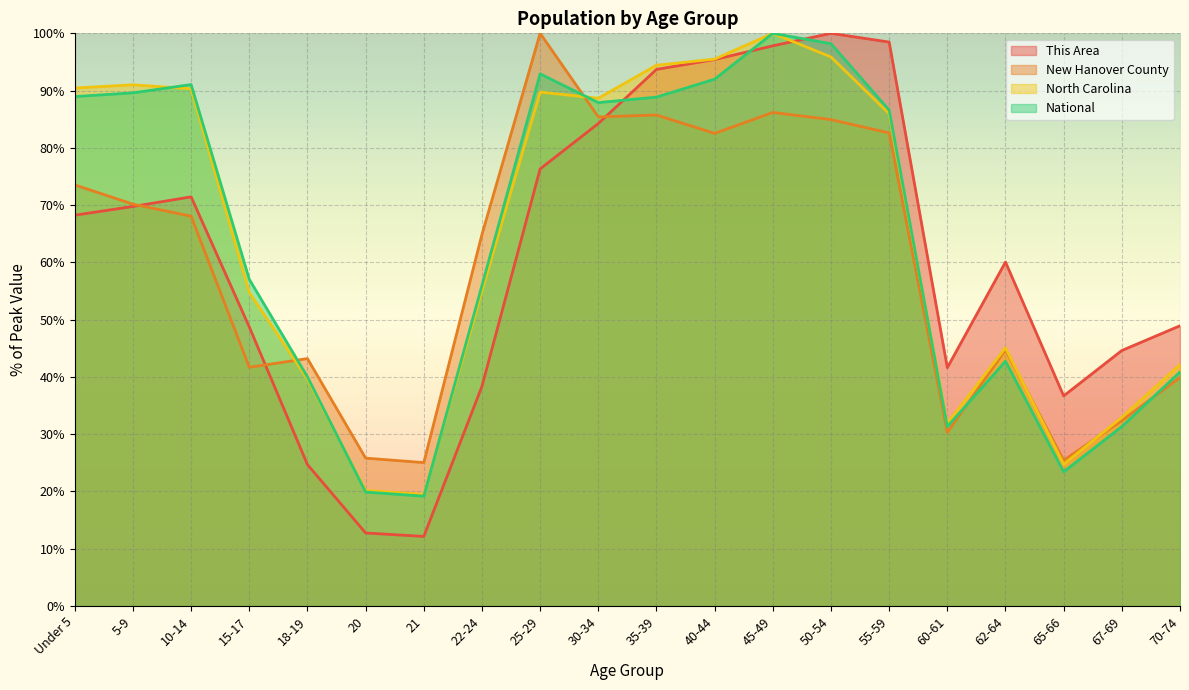

The National series shows 25.5 at Under 5. True or false?

False